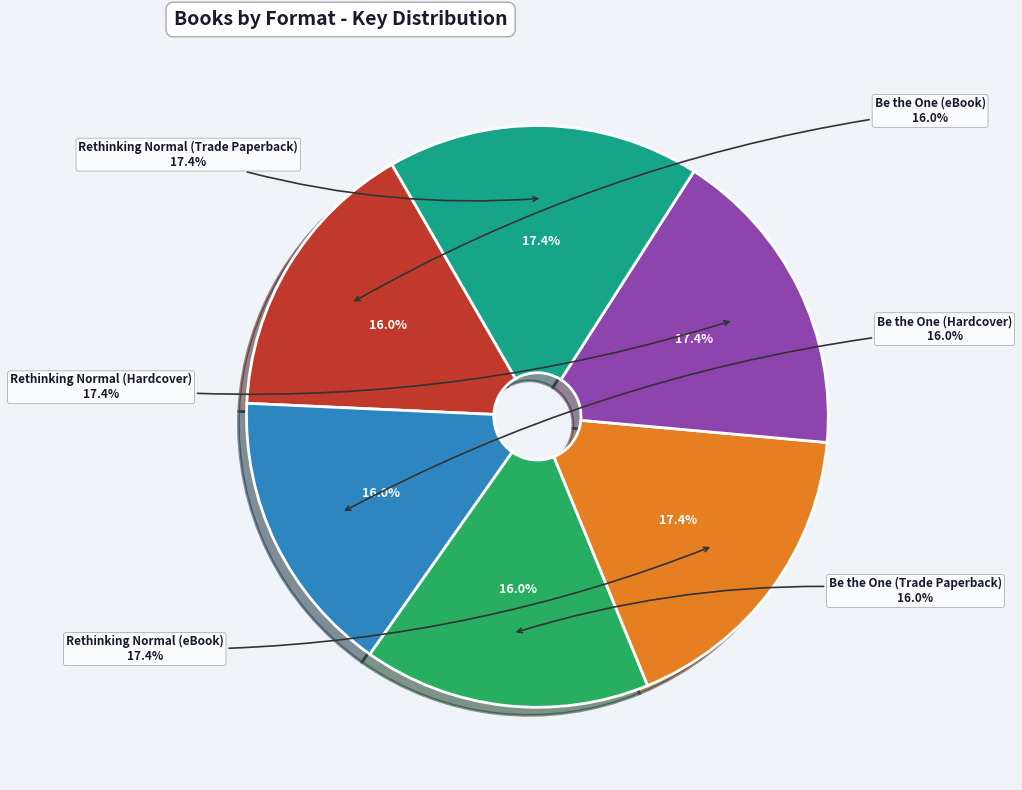

Which category has the smallest portion of the pie?

Be the One (eBook)